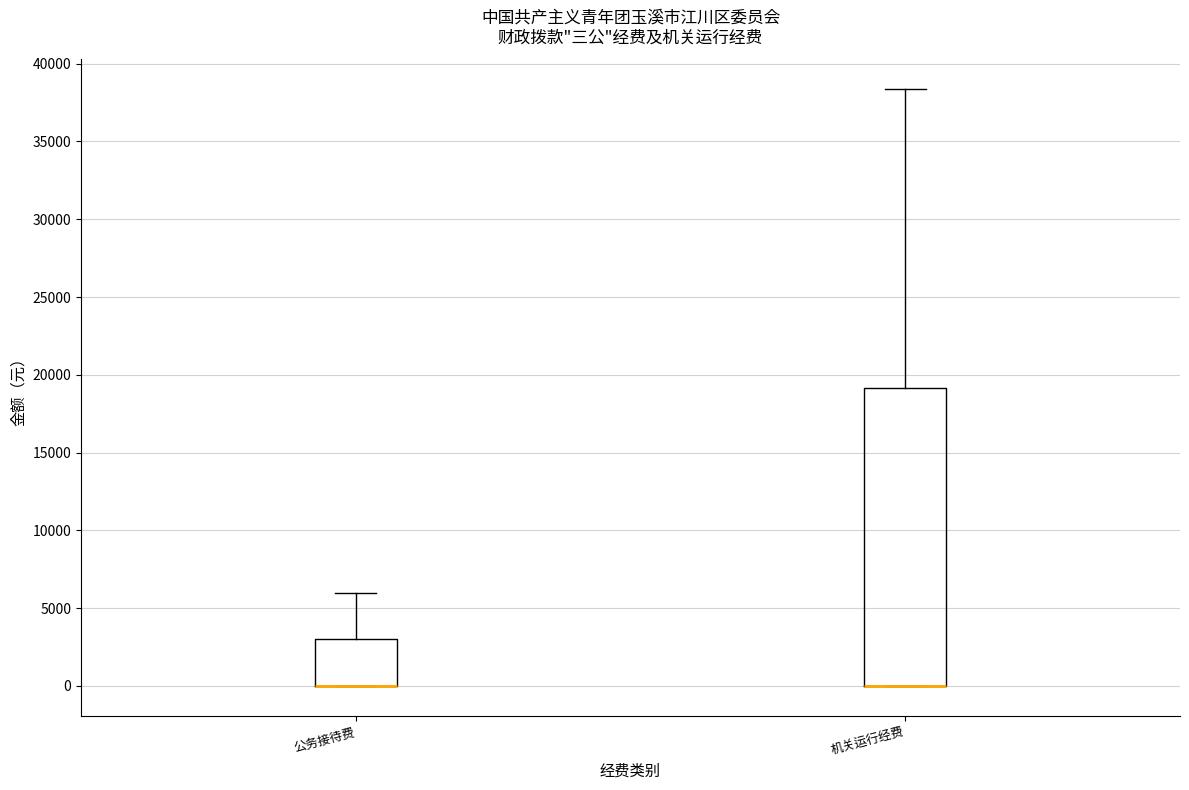

Reading left to right, read every box against the y-axis: the position of its median line, the range the box covers, and the ends of its whiskers. The values are not printed on the chart, so give them approximately, as read against the axis.

公务接待费: median 0 (drawn on the box's lower edge), box 0 to 3000, whiskers 0 to 6000
机关运行经费: median 0 (drawn on the box's lower edge), box 0 to 19000, whiskers 0 to 38500